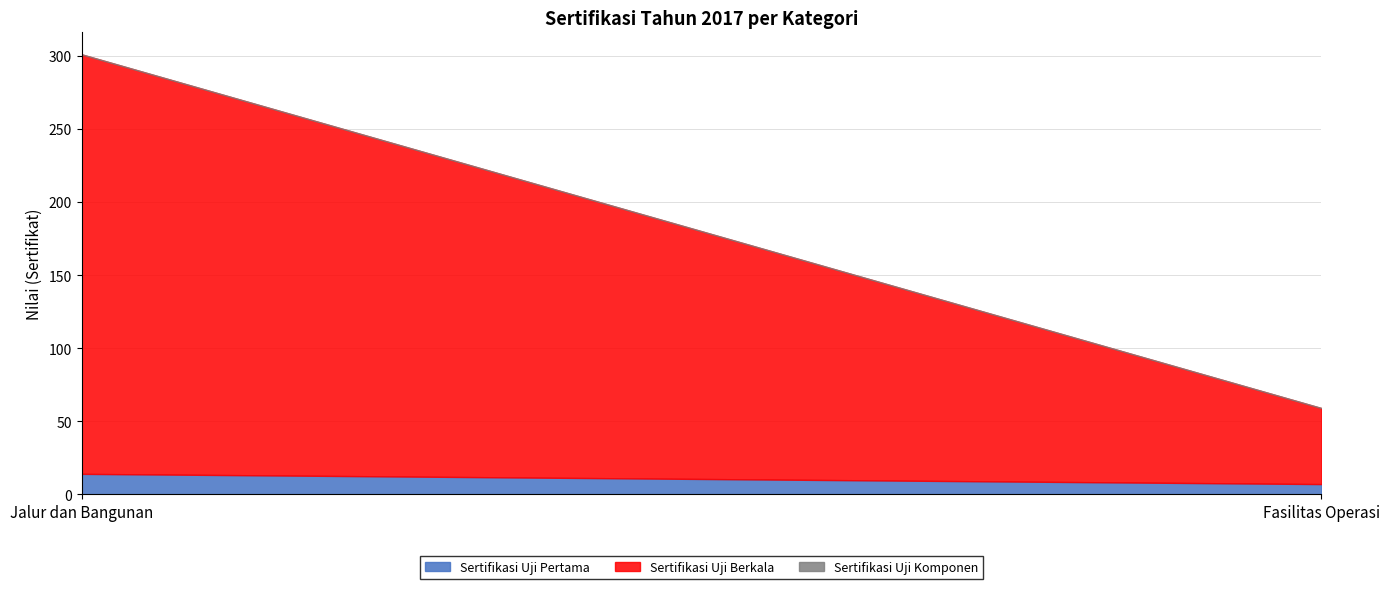

What is the lowest value of the Sertifikasi Uji Berkala series?

52